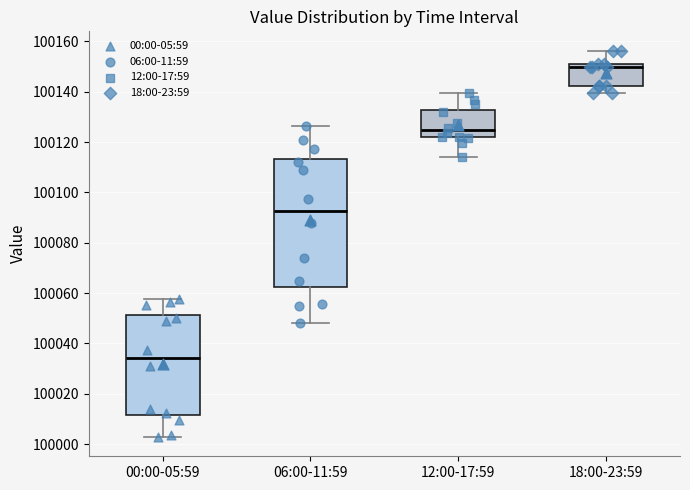

Reading left to right, read every box against the y-axis: the position of its median line, the range the box covers, and the ends of its whiskers. The values are not printed on the chart, so give them approximately, as read against the axis.

00:00-05:59: median 100034, box 100012 to 100052, whiskers 100002 to 100058
06:00-11:59: median 100092, box 100062 to 100114, whiskers 100048 to 100126
12:00-17:59: median 100124, box 100122 to 100132, whiskers 100114 to 100140
18:00-23:59: median 100150 (just below the box's upper edge), box 100142 to 100150, whiskers 100140 to 100156